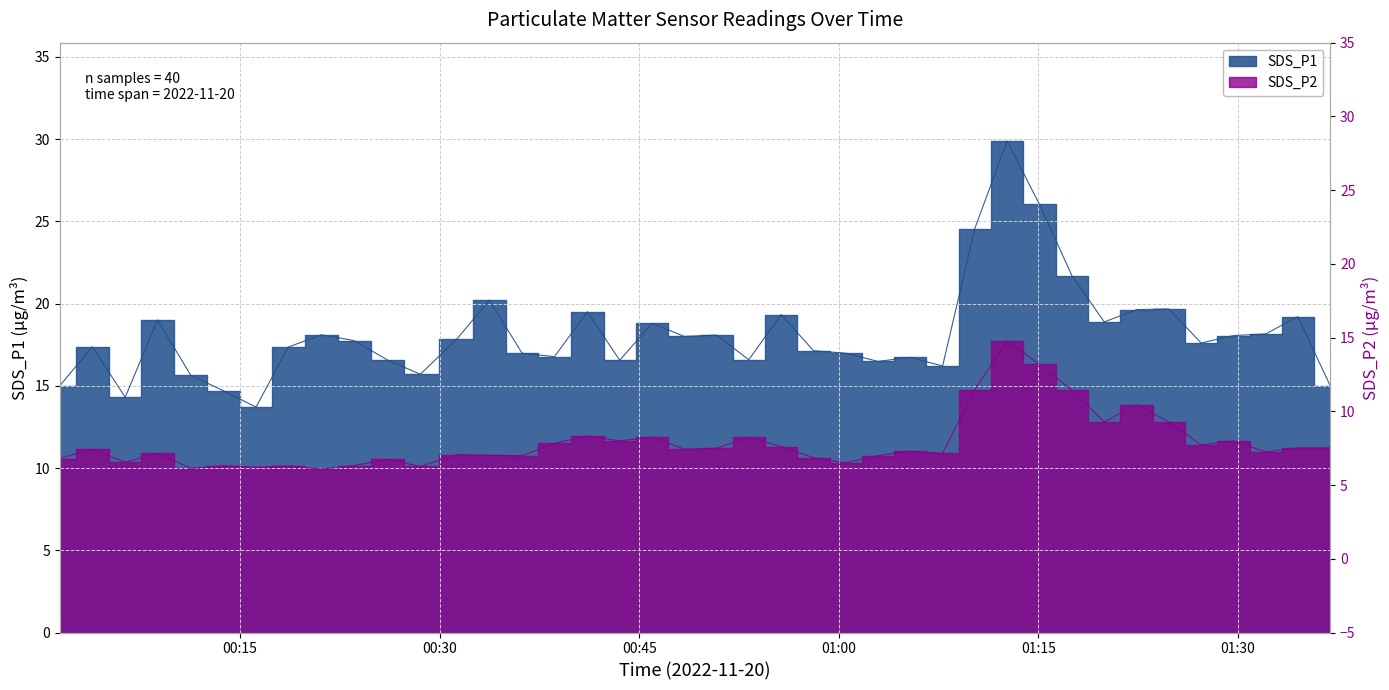

True or false: SDS_P2 has more than 0 points higher than both neighbors.

True